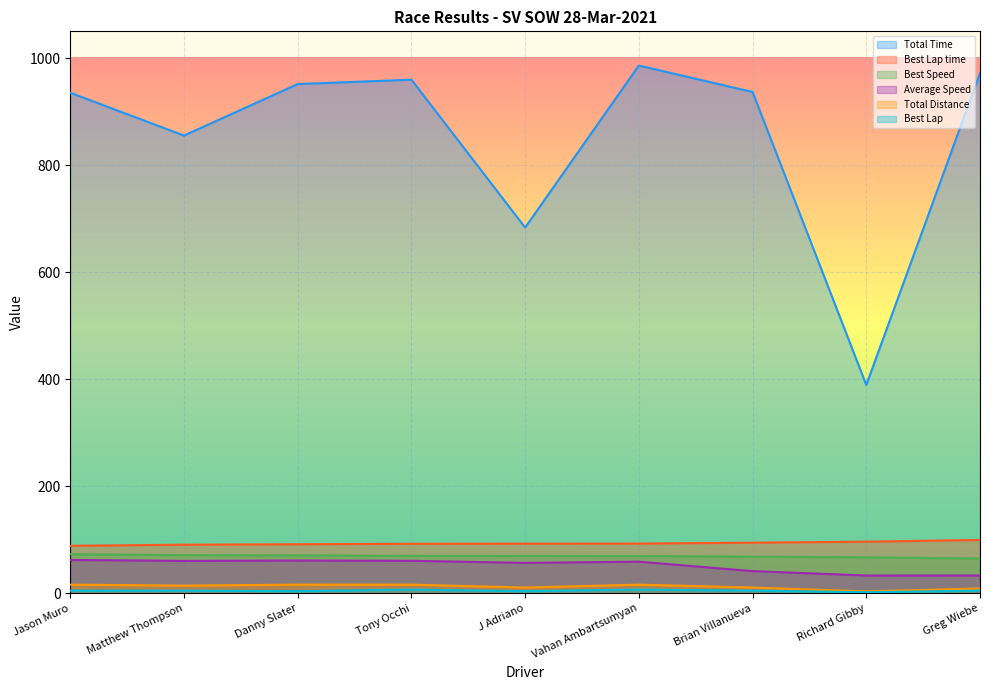

What is the maximum value for Total Time?

986.1